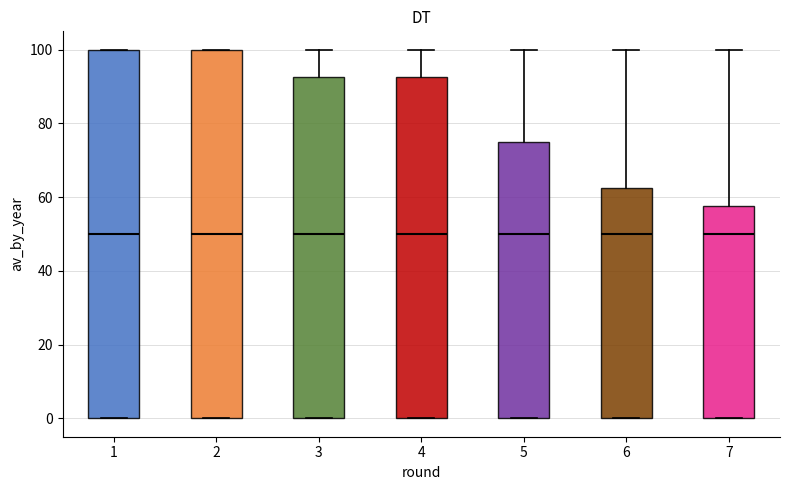

Where does the upper whisker of the box at x = 4 end on the y-axis? The values are not printed on the chart, so give them approximately, as read against the axis.

100